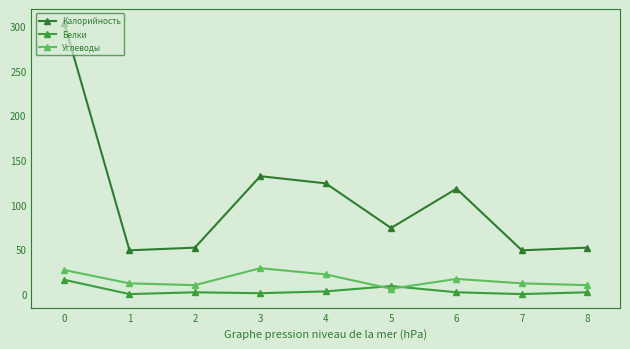

What is the value of the Калорийность point at the 8th from the left?

49